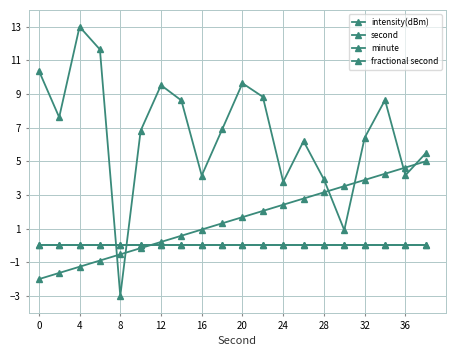

At how many categories does at least one series exceed 1?

19